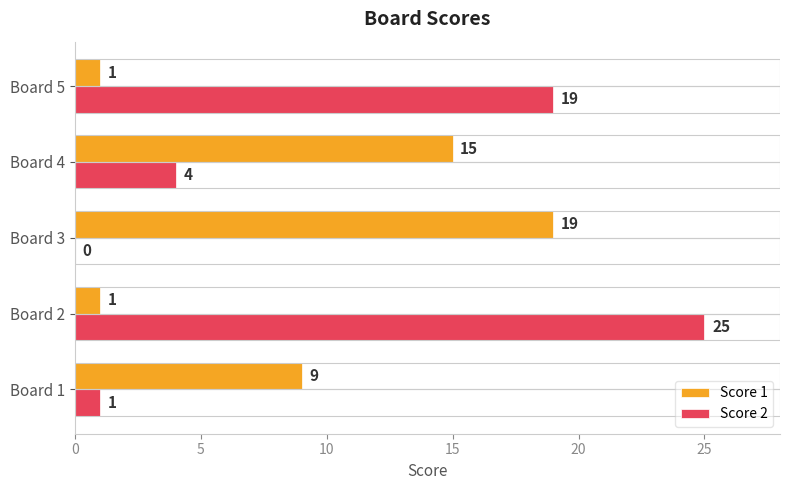

Where is Score 1 nearest to the value 10?

Board 1